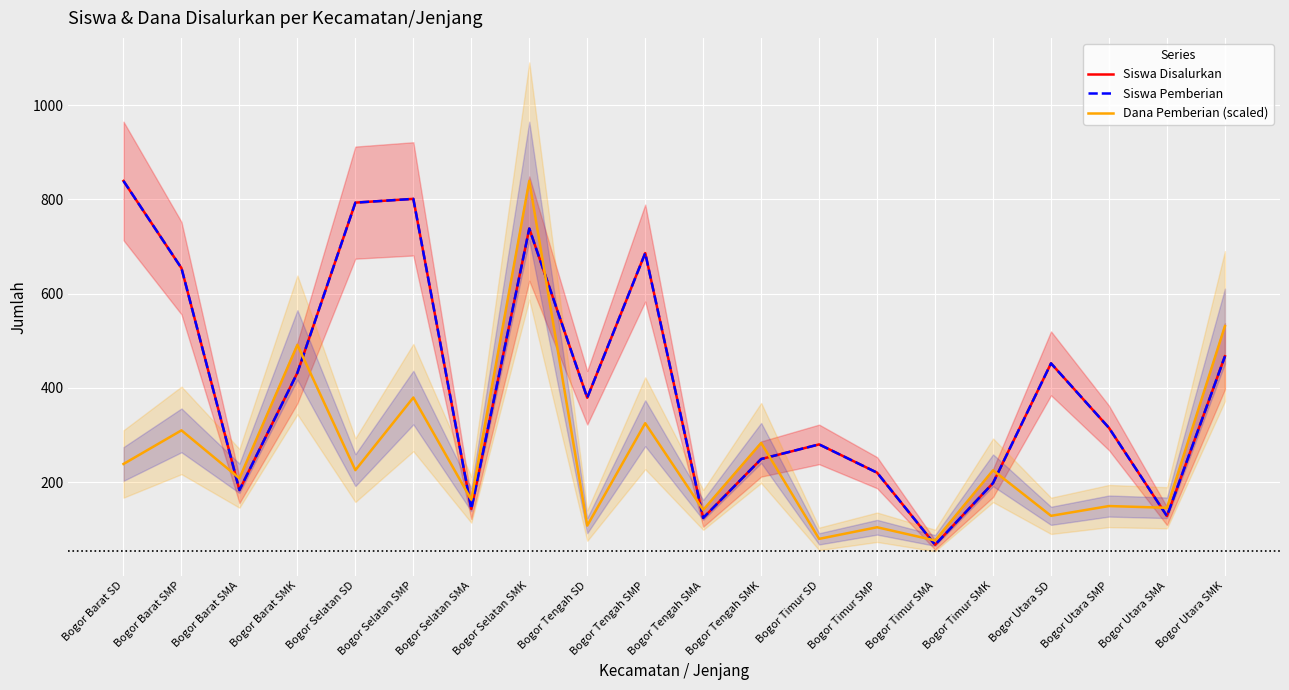

What is the total value across all series at Bogor Tengah SMP?

1697.0